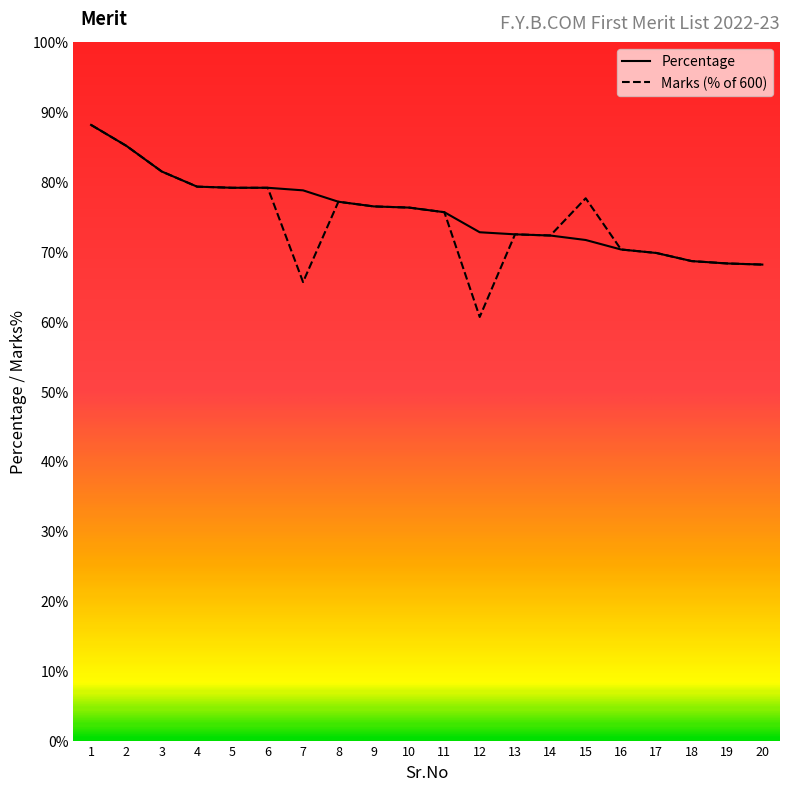

Rank the series at 7 from lowest to highest value.

Marks (% of 600), Percentage